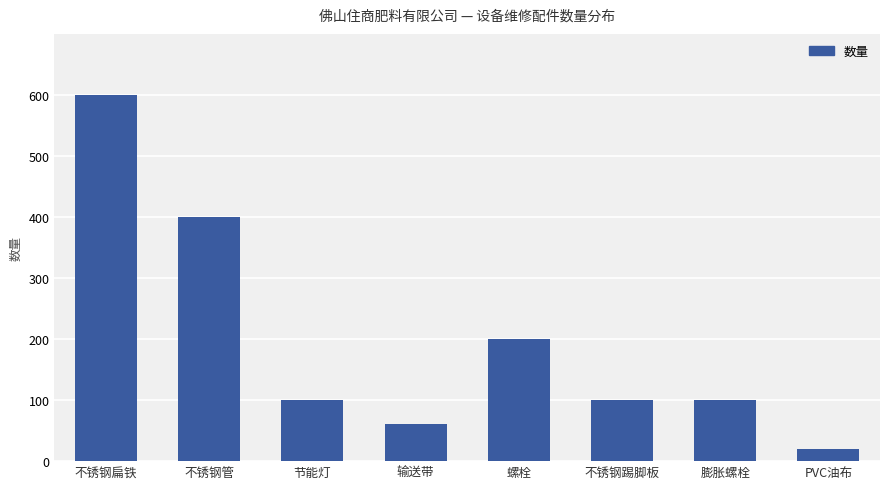

Approximately how many times larger is the value at 不锈钢管 compared to 不锈钢踢脚板?

4.0